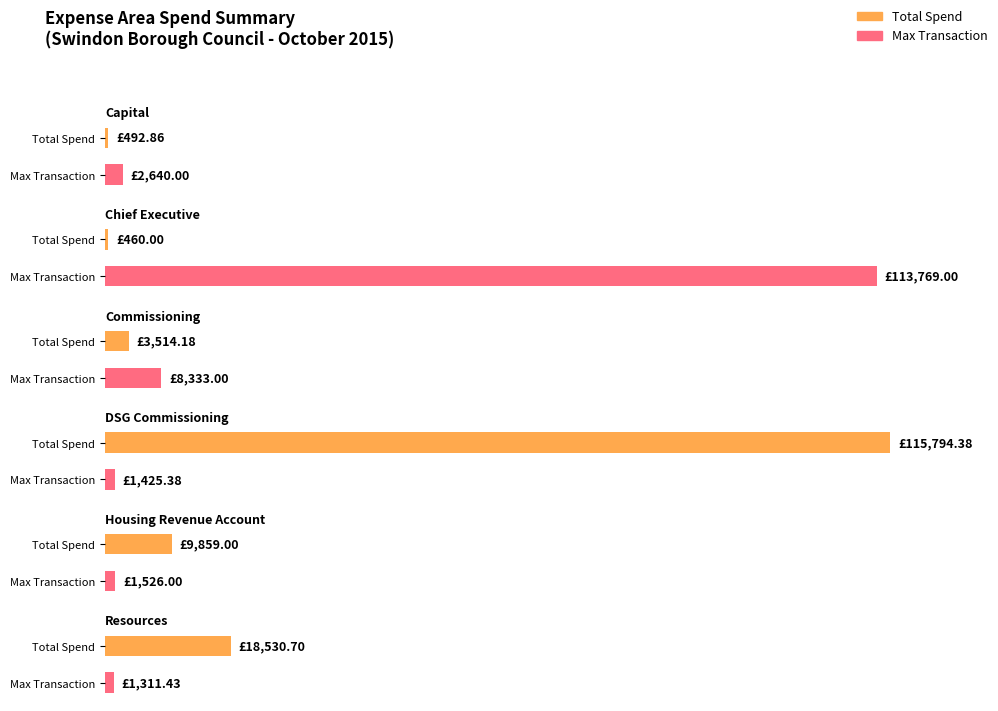

What position from the right is Resources?

1